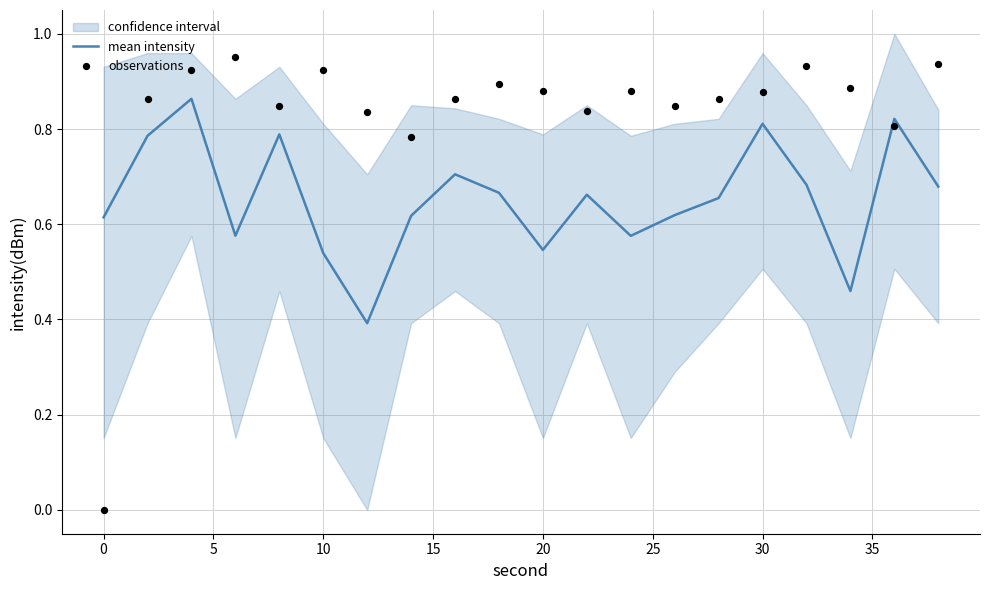

At how many categories does at least one series exceed 0?

20